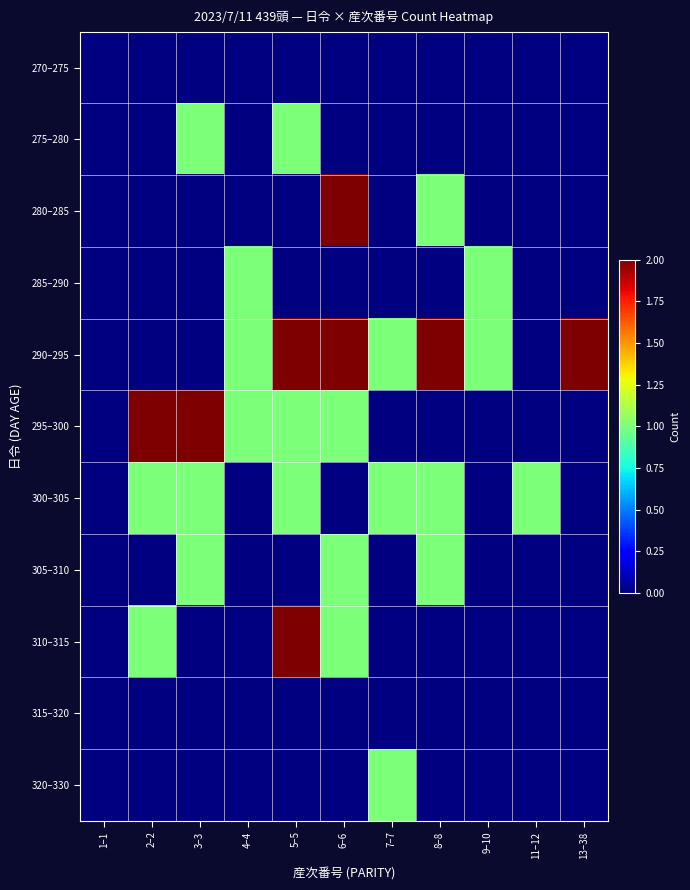

At which label does 275–280 reach its minimum?

1–1